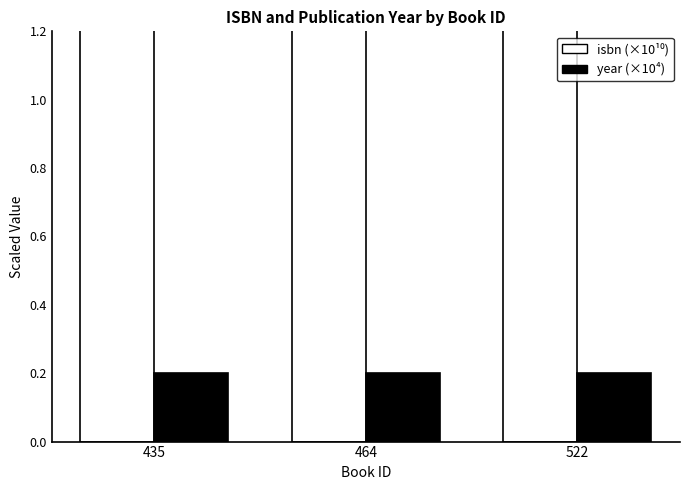

How many isbn (×10¹⁰) values are between 978 and 979?

3